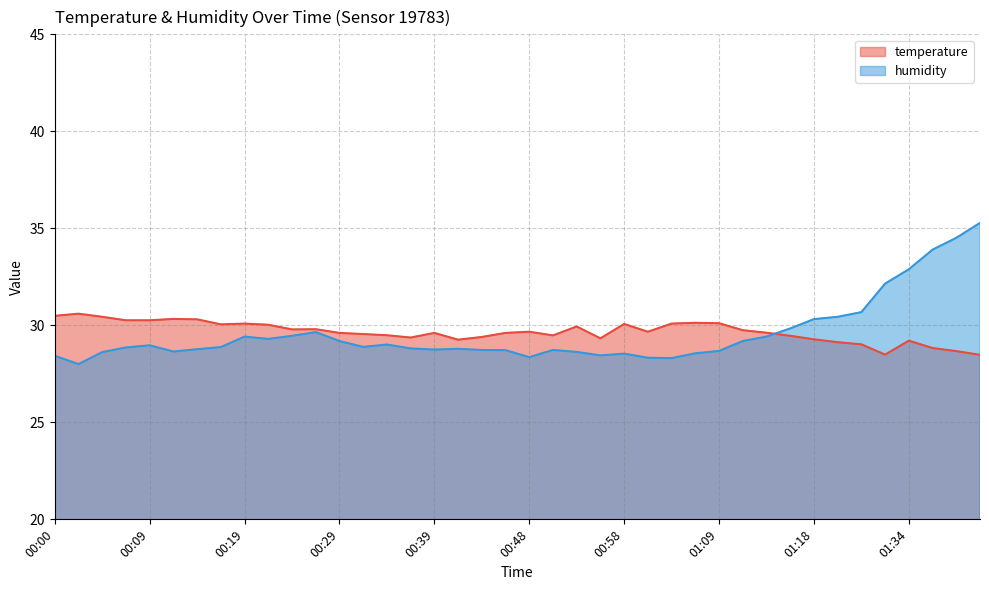

Which has a higher value, 00:58 or 01:01?

00:58